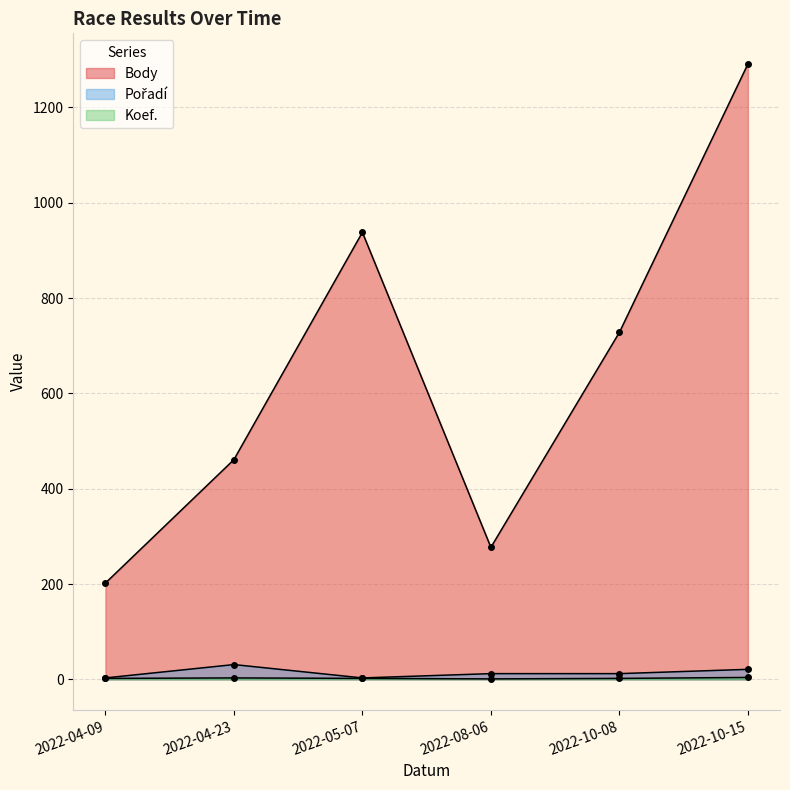

What is the value of the Body point at the 2nd from the left?

461